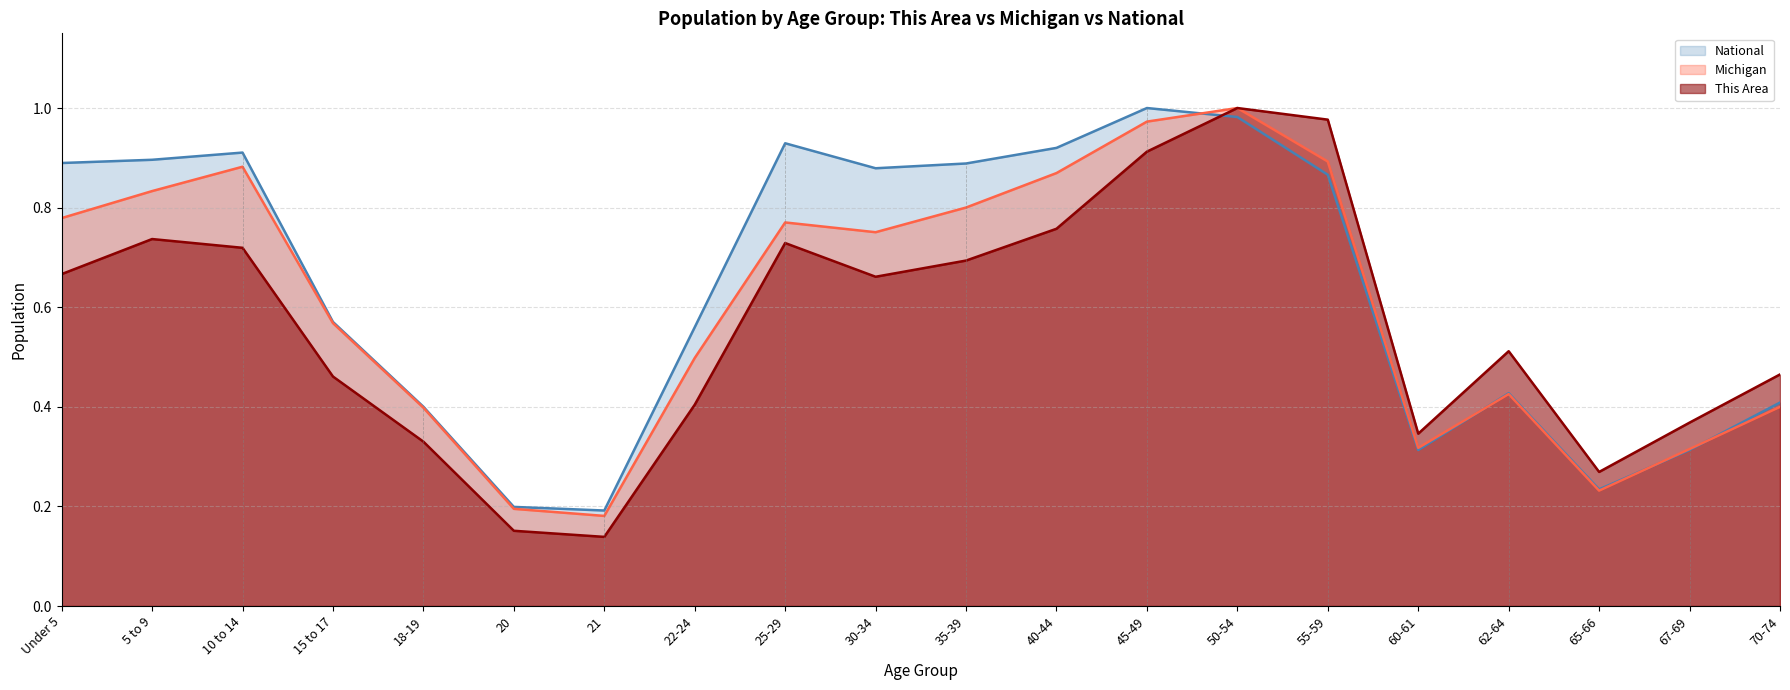

Which has a higher value, 30-34 or 40-44?

40-44